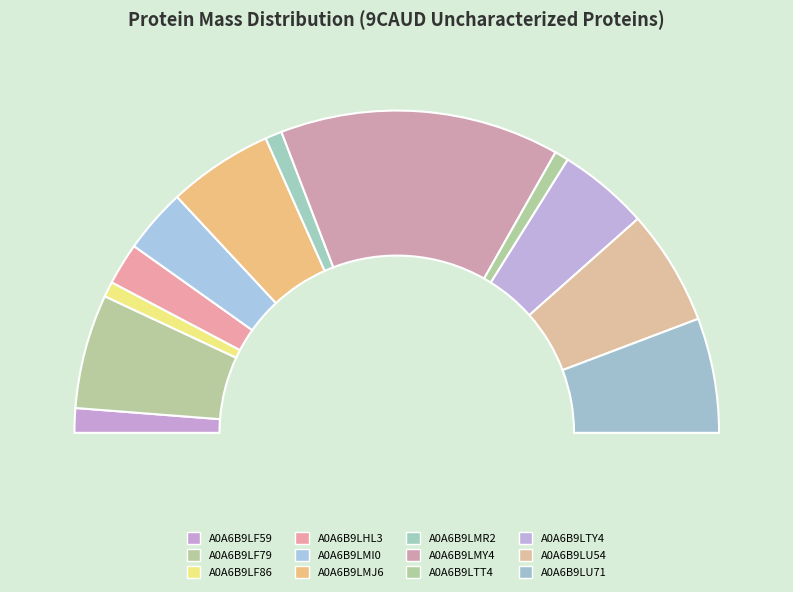

Does any single category account for the majority?

No